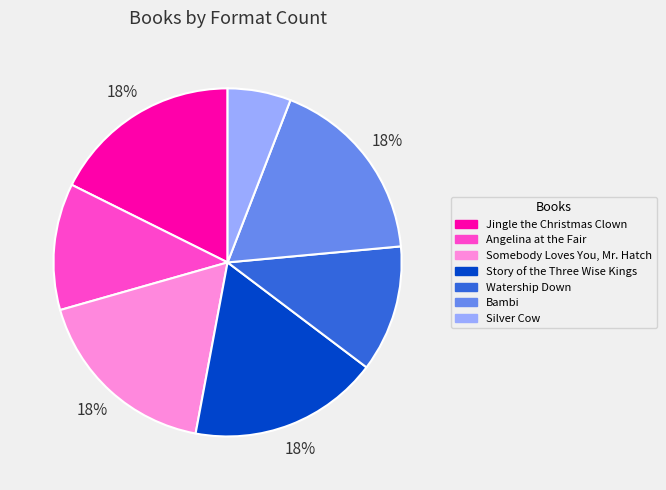

Does any single category account for the majority?

No